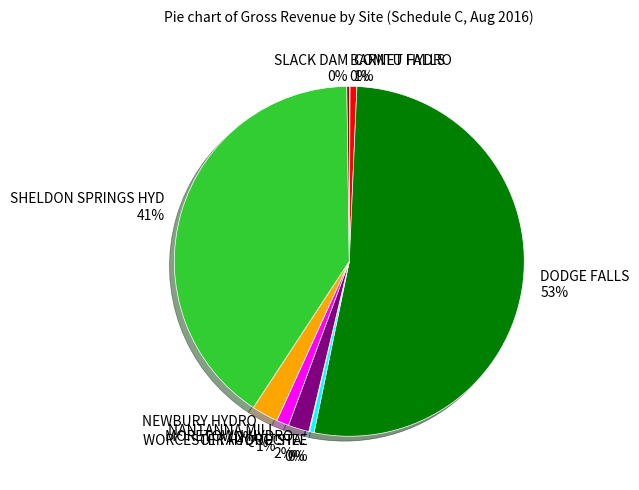

Which category has the biggest portion of the pie?

DODGE FALLS